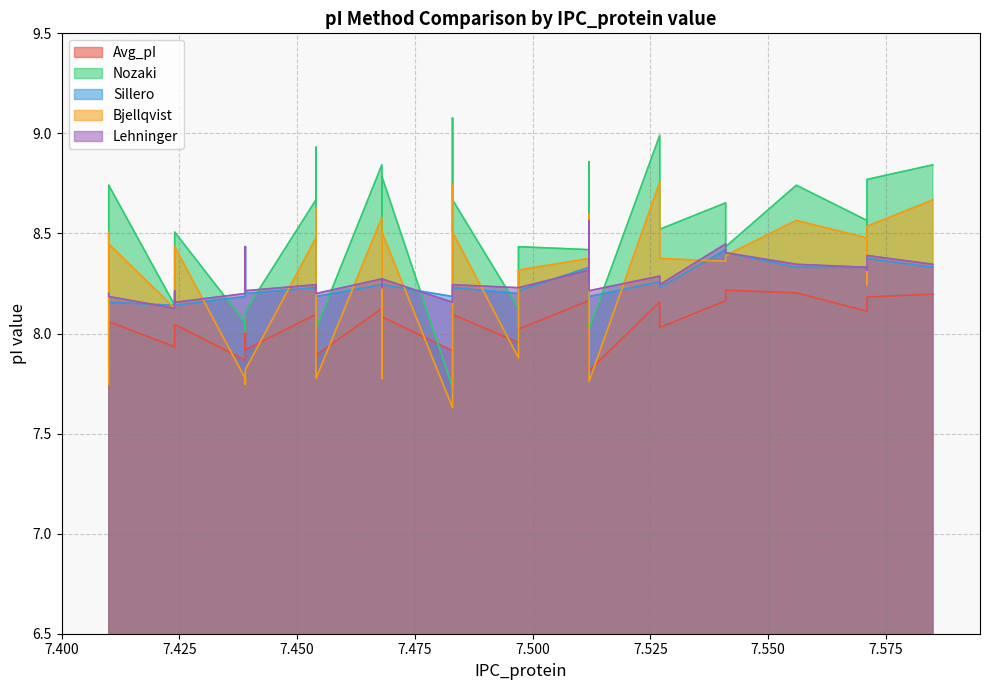

What is the minimum value shown in the chart?

7.6